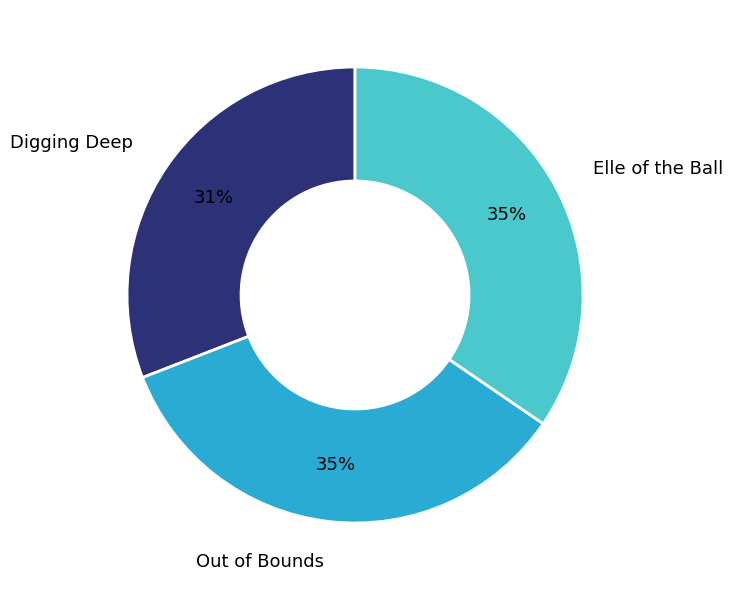

True or false: Elle of the Ball accounts for 35% of the total.

True